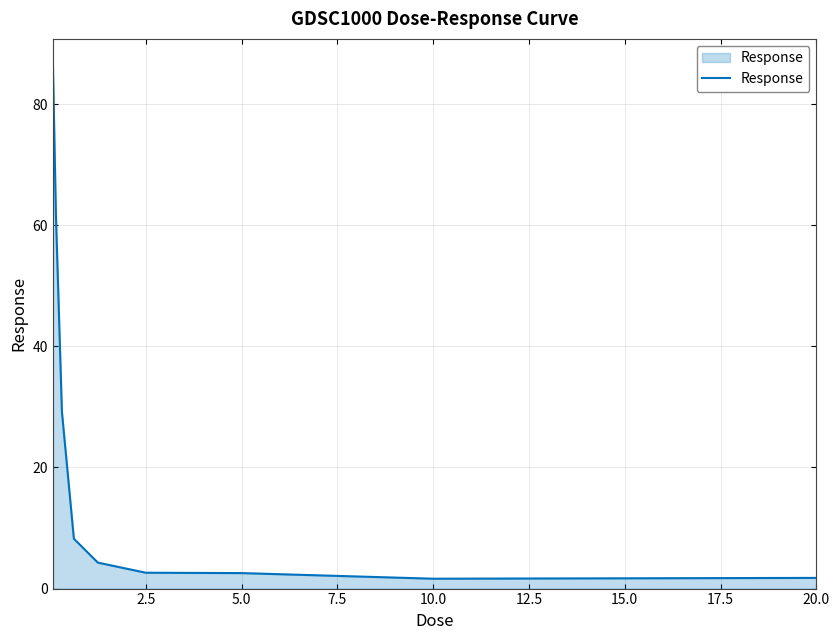

What is the greatest value displayed?

86.5